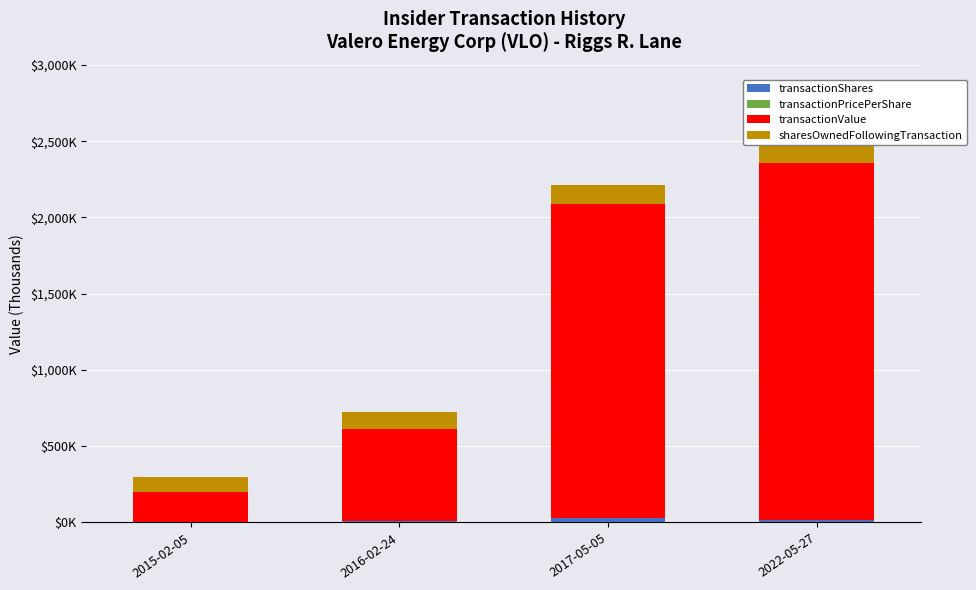

Read the sharesOwnedFollowingTransaction value at 2017-05-05.

130.3